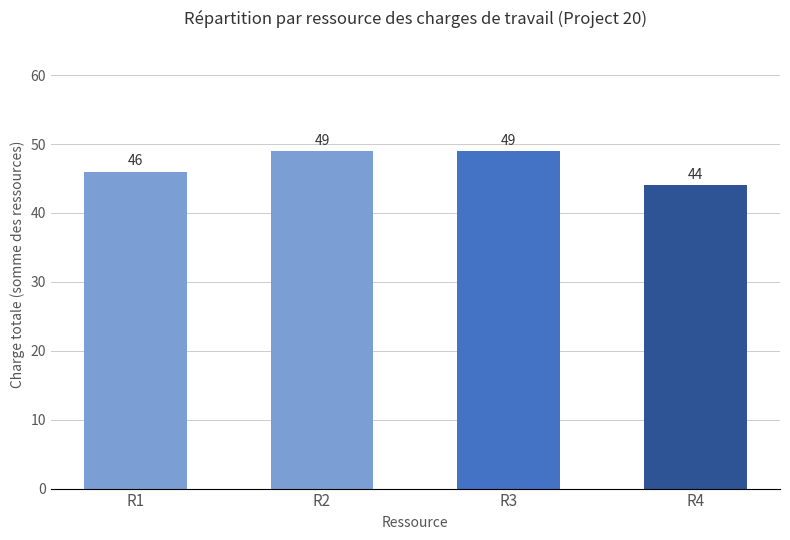

What value does the data have at R2?

49